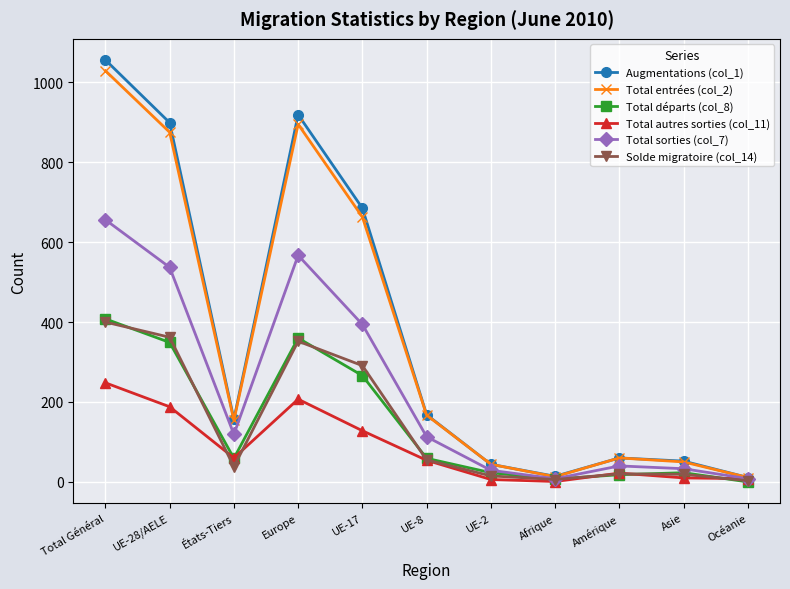

The Augmentations (col_1) series shows 395 at UE-17. True or false?

False